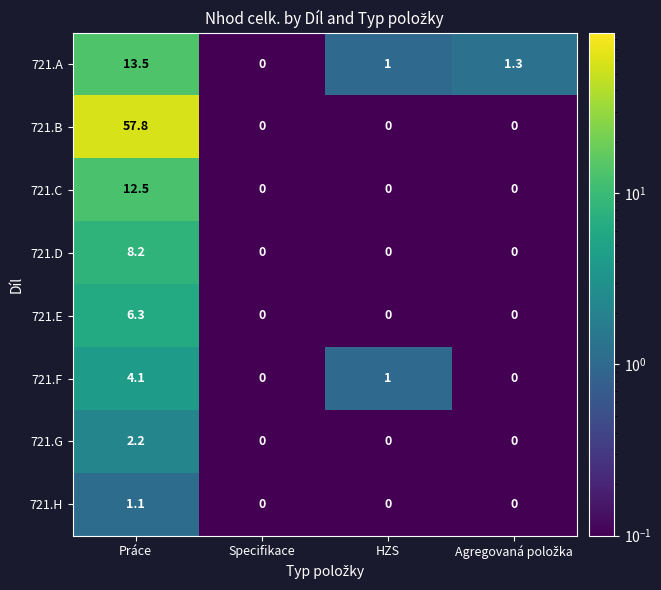

What is the maximum value shown in the chart?

57.8